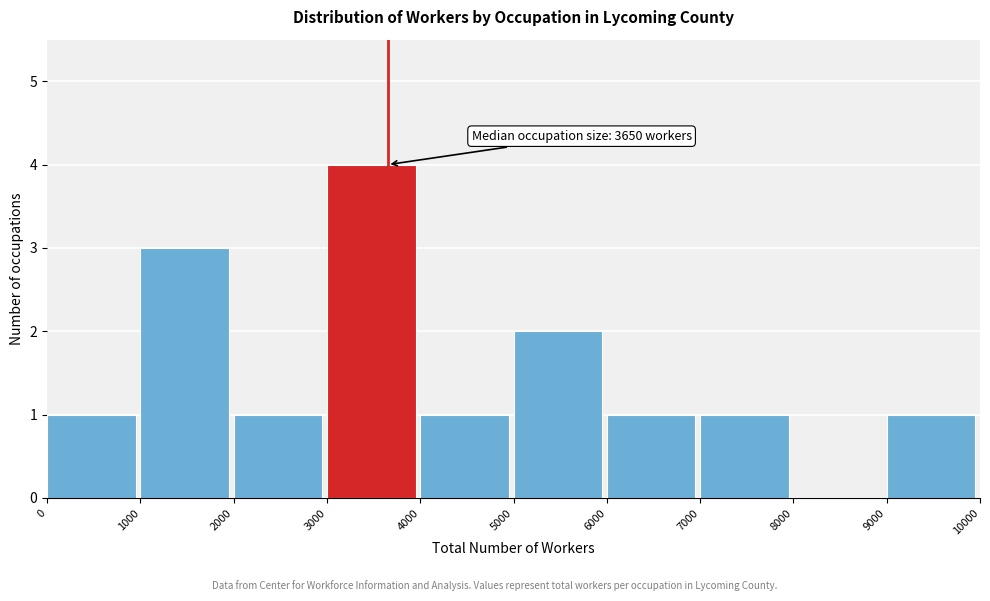

Over which range of the x-axis is the bar tallest?

3000 to 4000